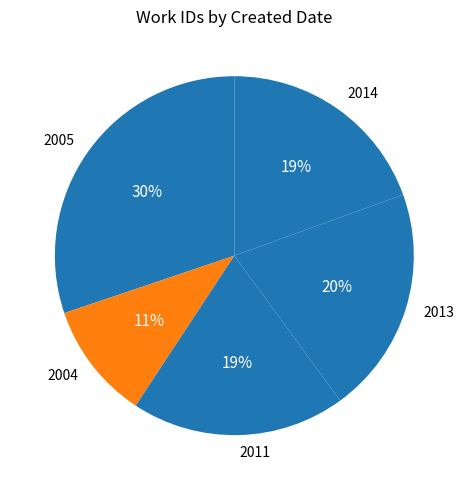

Is it true that 2005 is 30% of the pie?

True